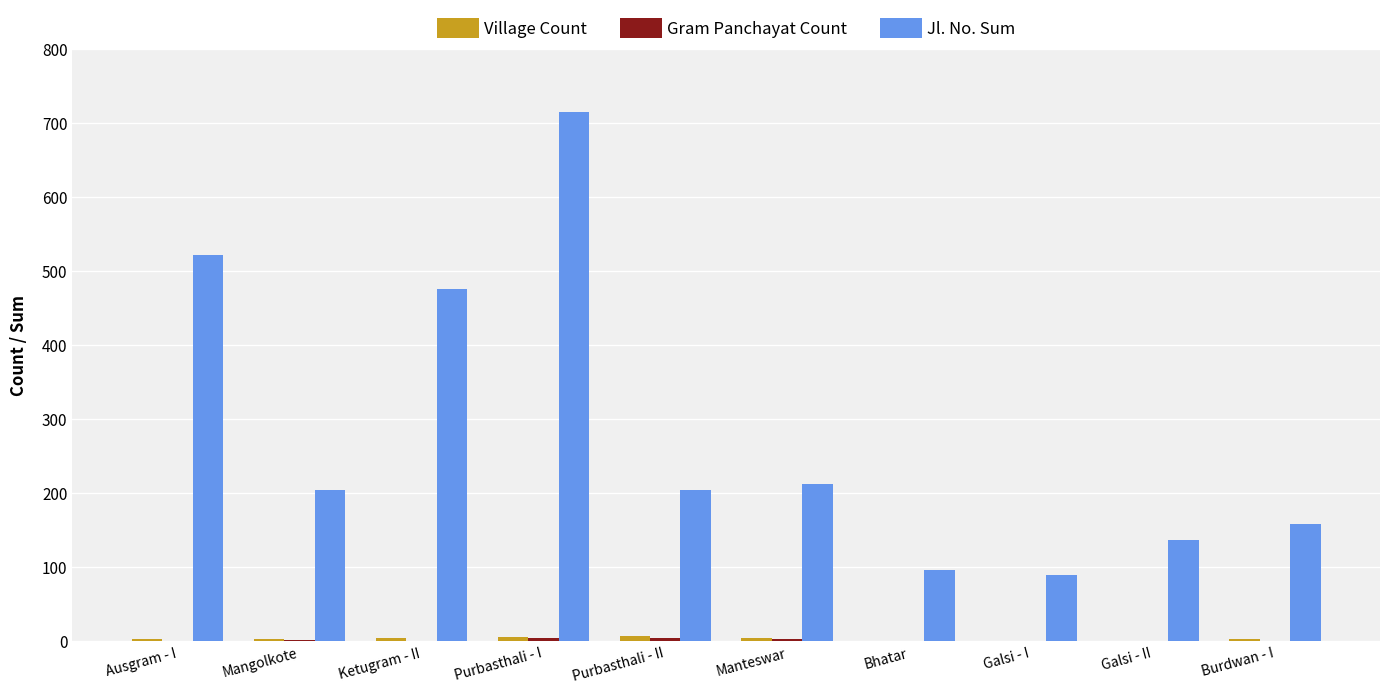

Is it true that Jl. No. Sum equals 362 at Purbasthali - II?

False